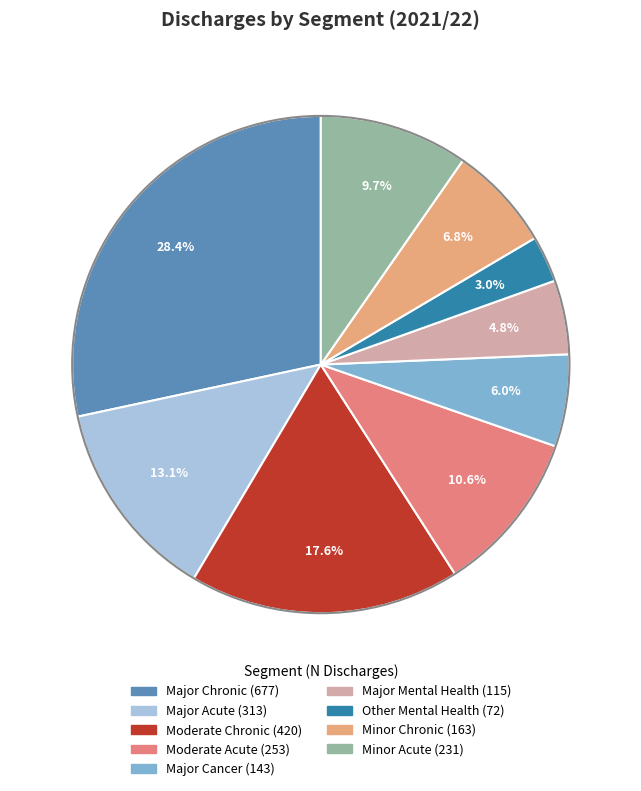

The Moderate Chronic slice represents 18% of the pie. True or false?

True